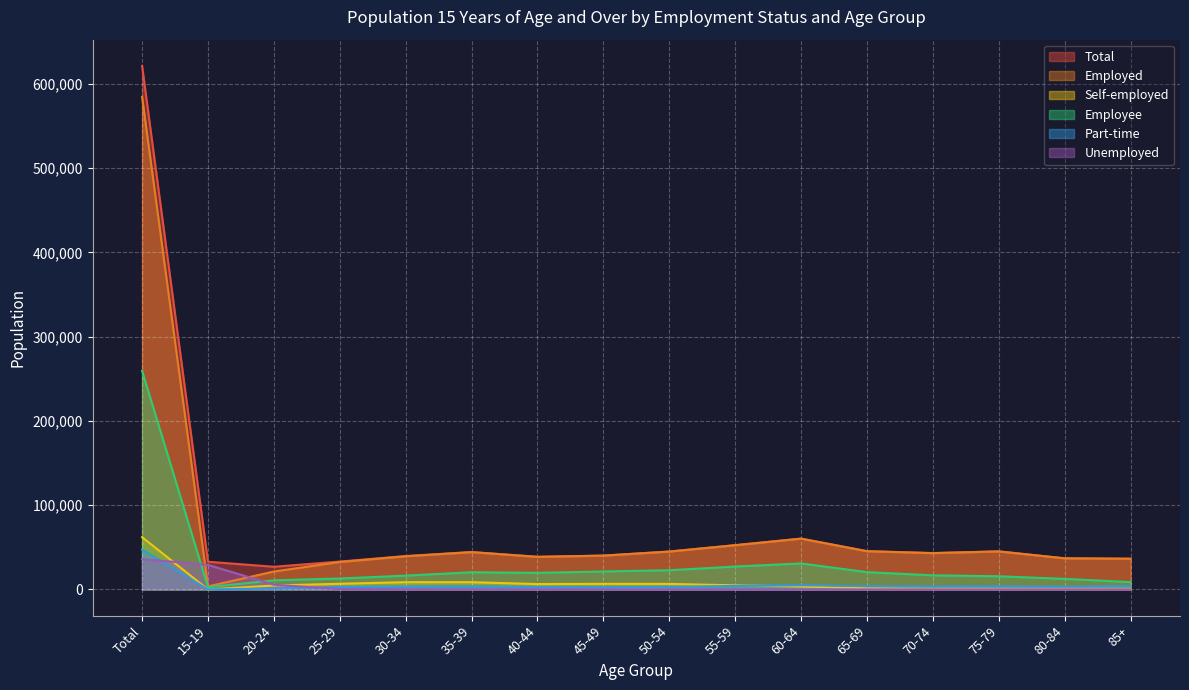

How many lines are shown in the chart?

6